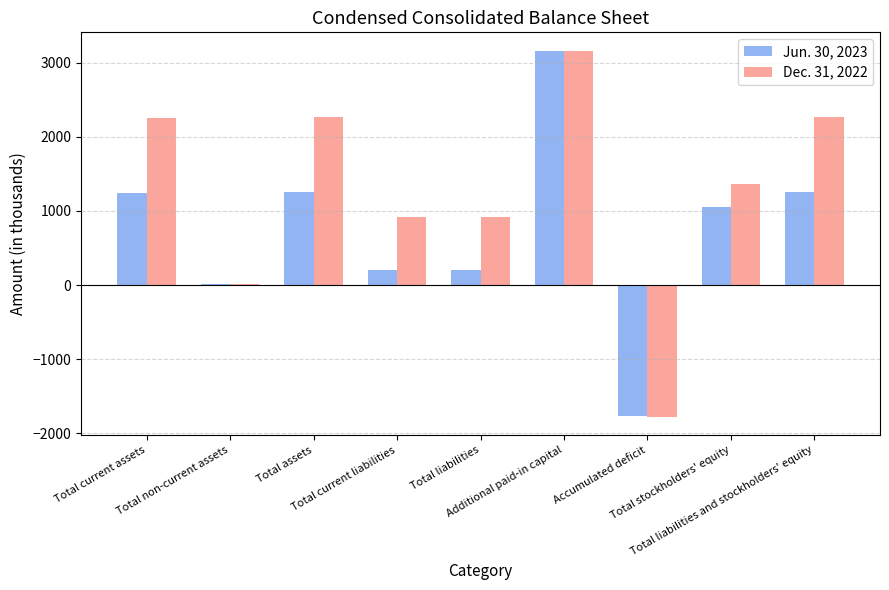

What is the sum of the Dec. 31, 2022 values at Accumulated deficit and Total liabilities and stockholders' equity?

494